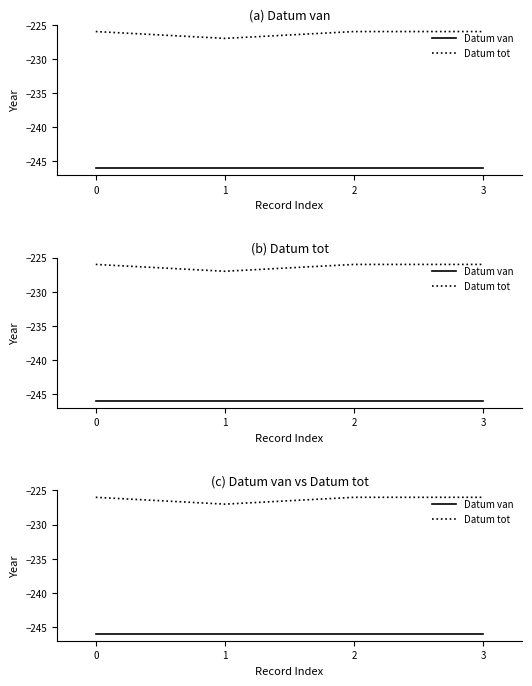

At how many categories does at least one series exceed -227?

3